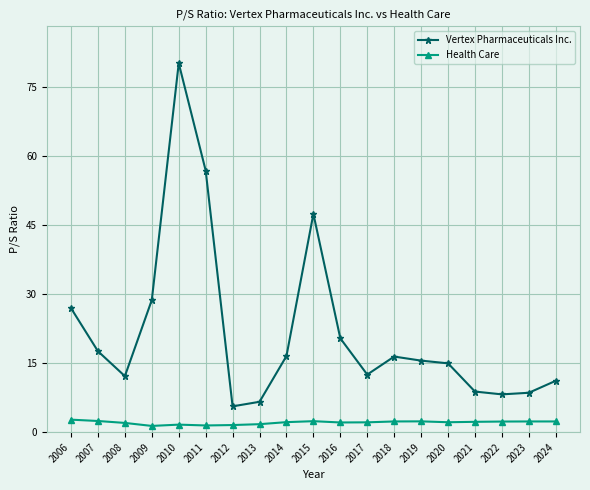

How many distinct data groups are displayed?

2